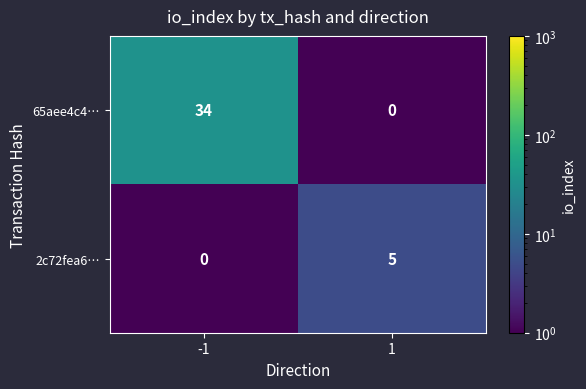

Which series has the largest total across all categories?

65aee4c4…